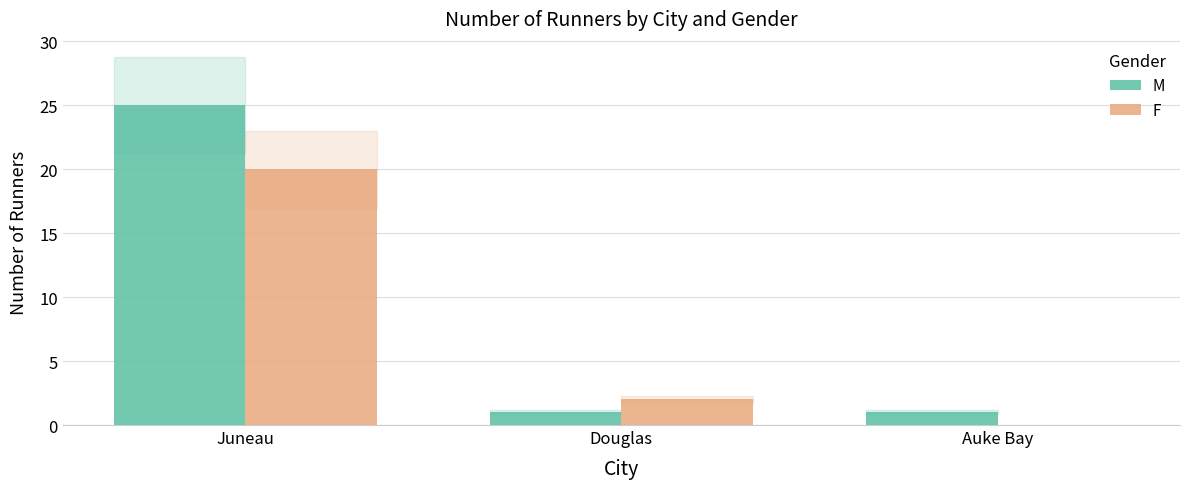

What is the sum of the M values at Juneau and Douglas?

26